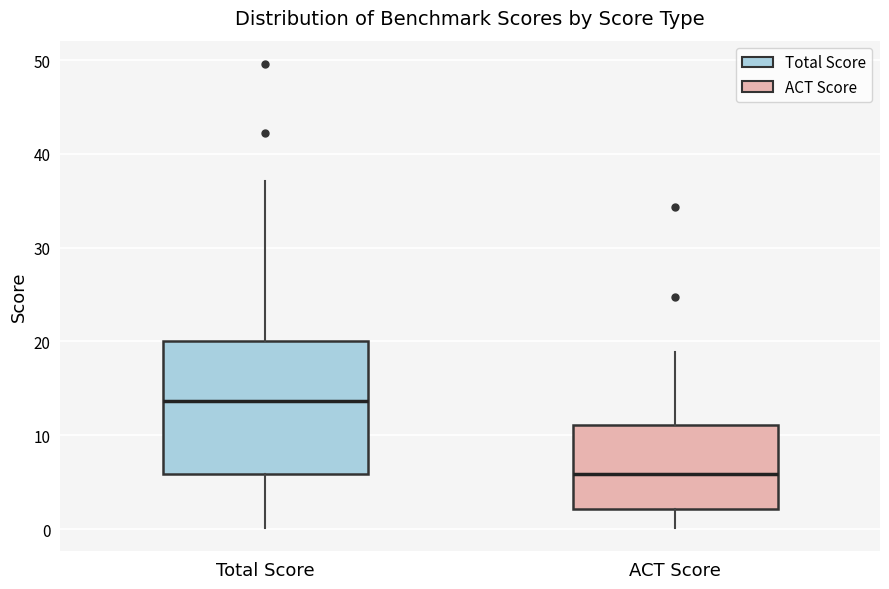

Comparing the boxes themselves (not the whiskers), which one is the tallest?

Total Score